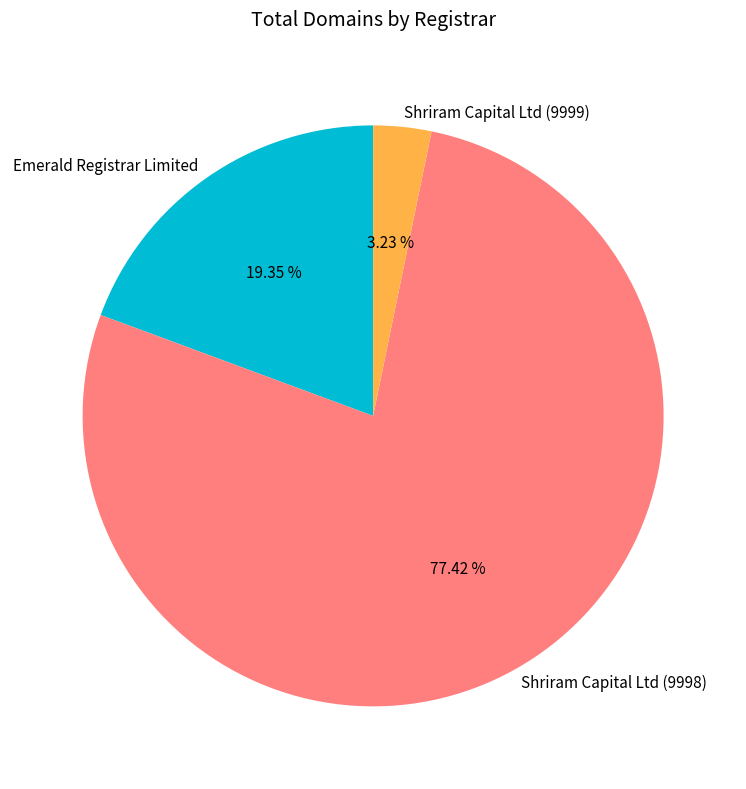

What percentage is the Shriram Capital Ltd (9999) slice, to the nearest percent?

3%